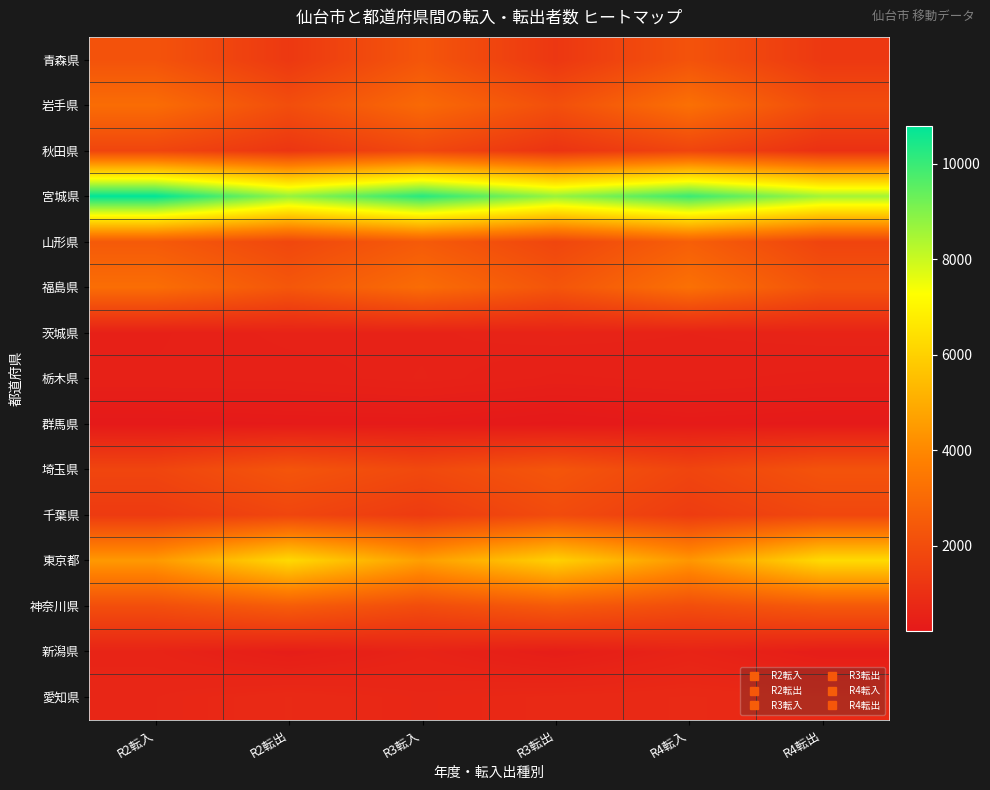

What is the minimum value shown in the chart?

222